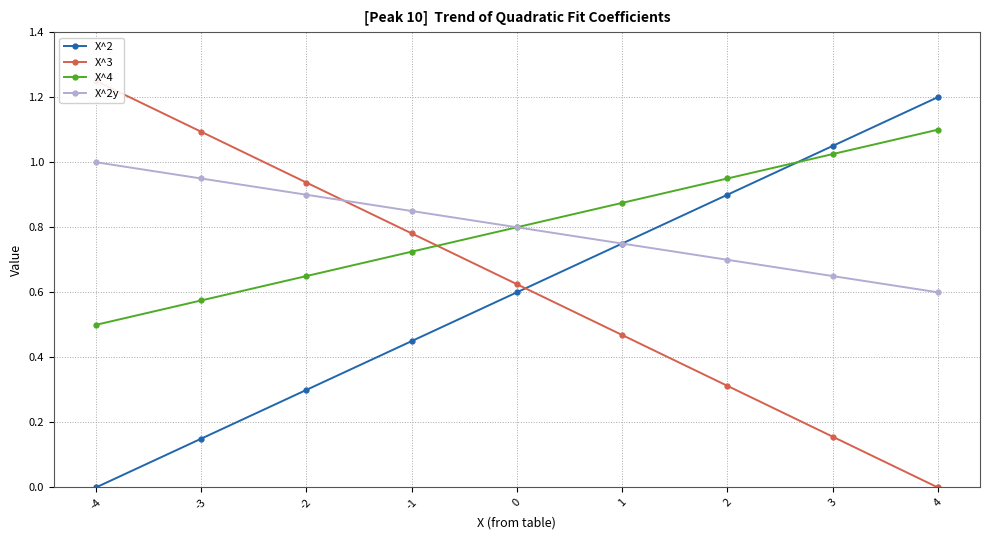

Does the chart have visible grid lines?

Yes